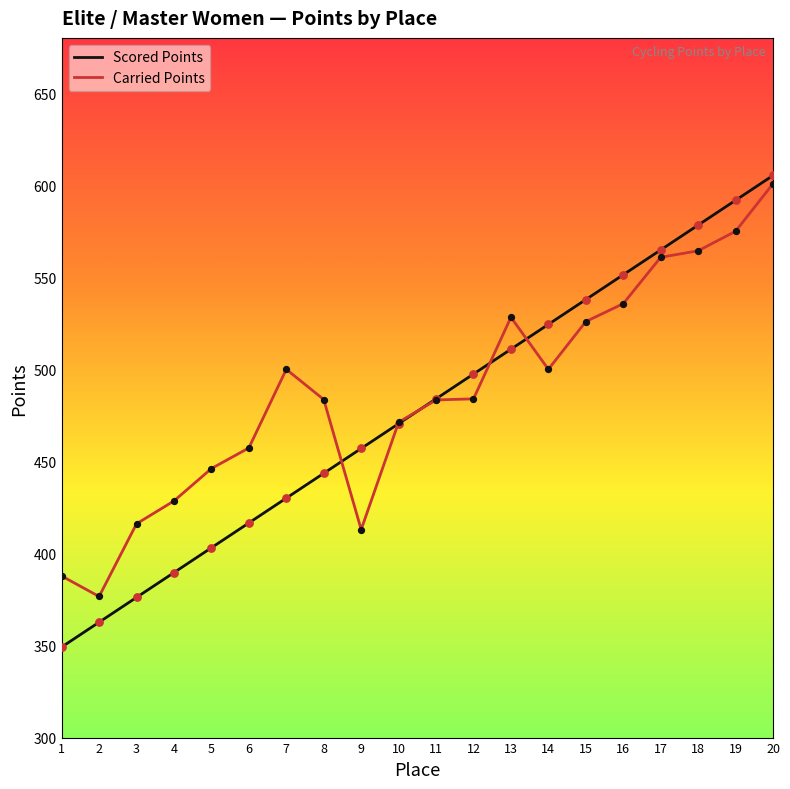

What is the total value across all series at 3?

792.3